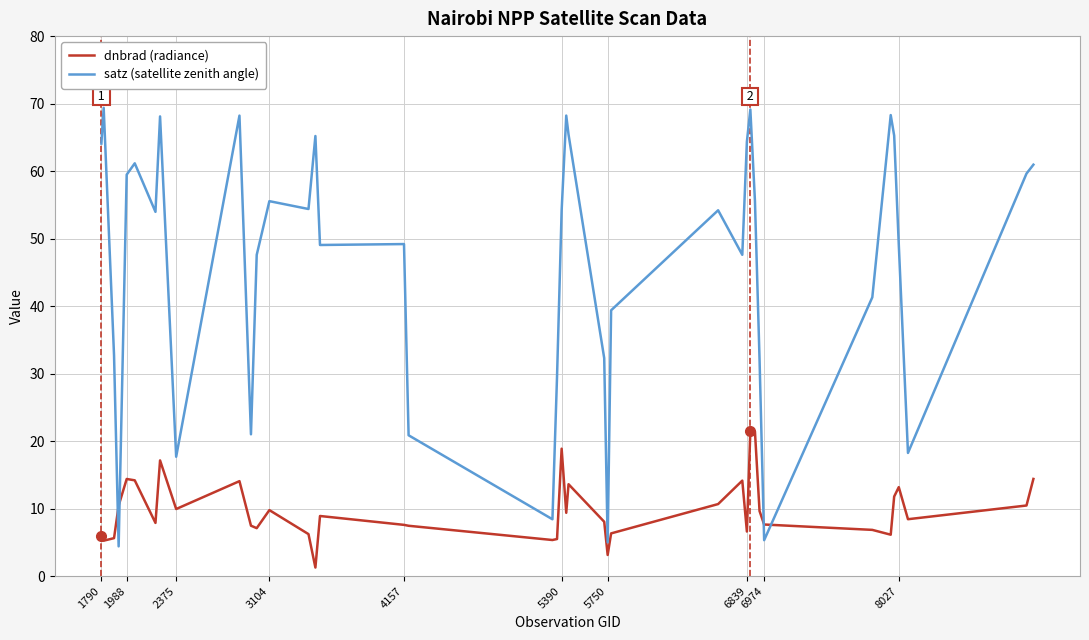

True or false: dnbrad (radiance) has more than 0 interior local peaks.

True